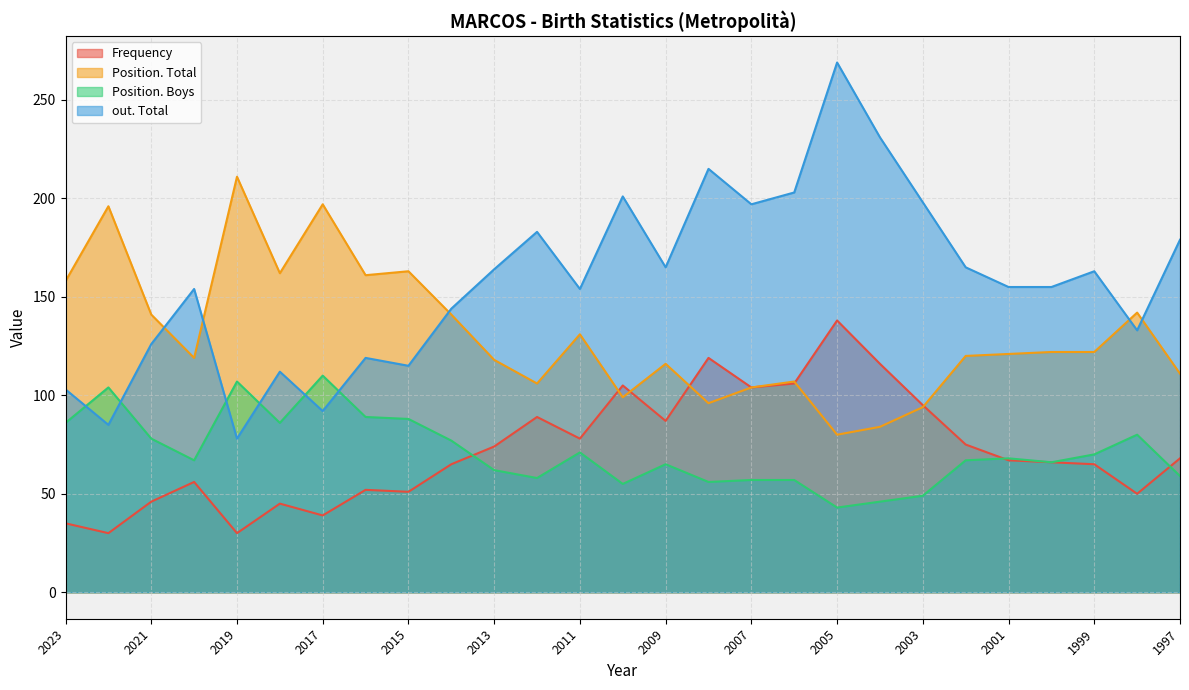

Read the Position. Boys value at 1997, to the nearest 5.

60